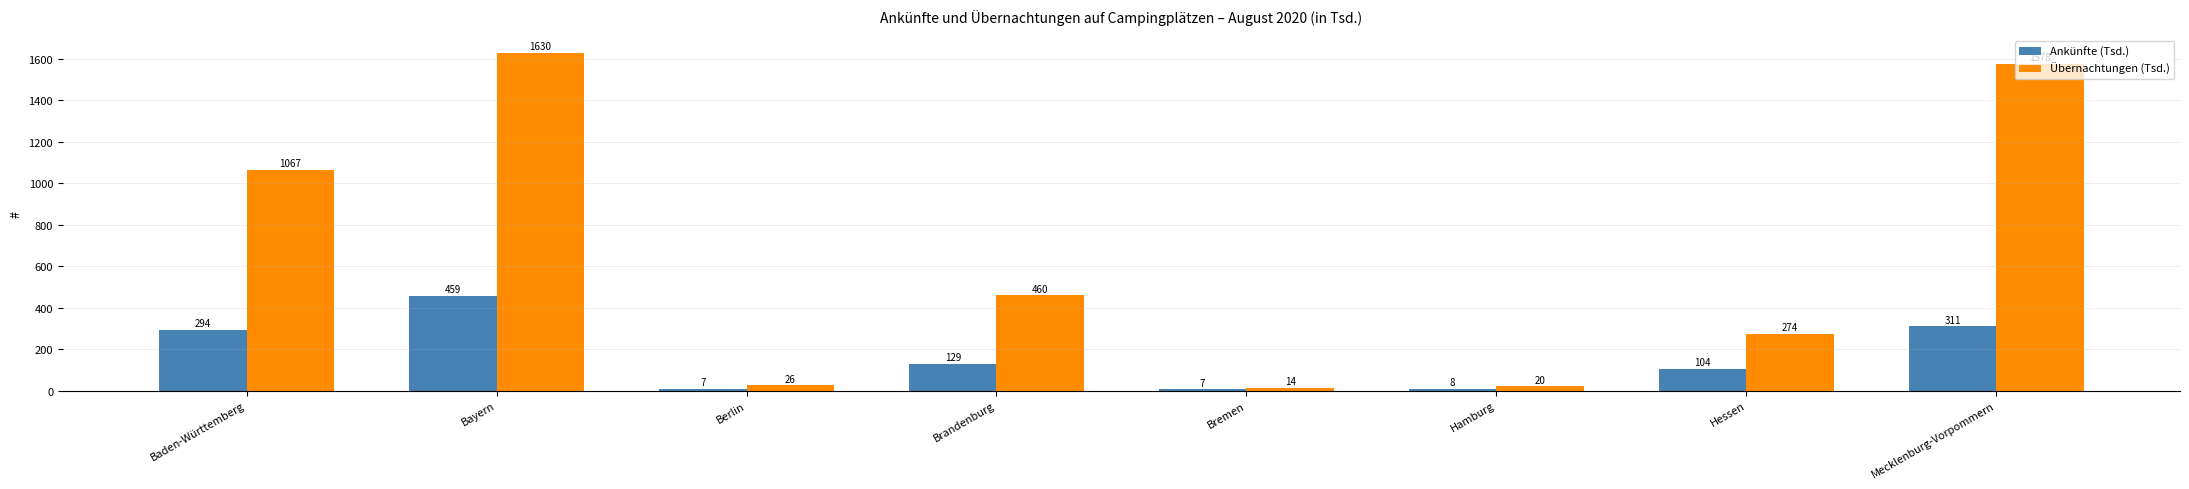

What are all the series names shown in the legend?

Ankünfte (Tsd.), Übernachtungen (Tsd.)